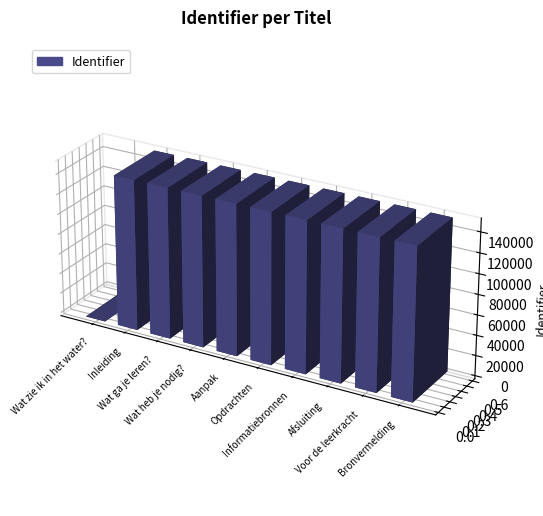

What is the label of the 2nd bar from the right?

Voor de leerkracht